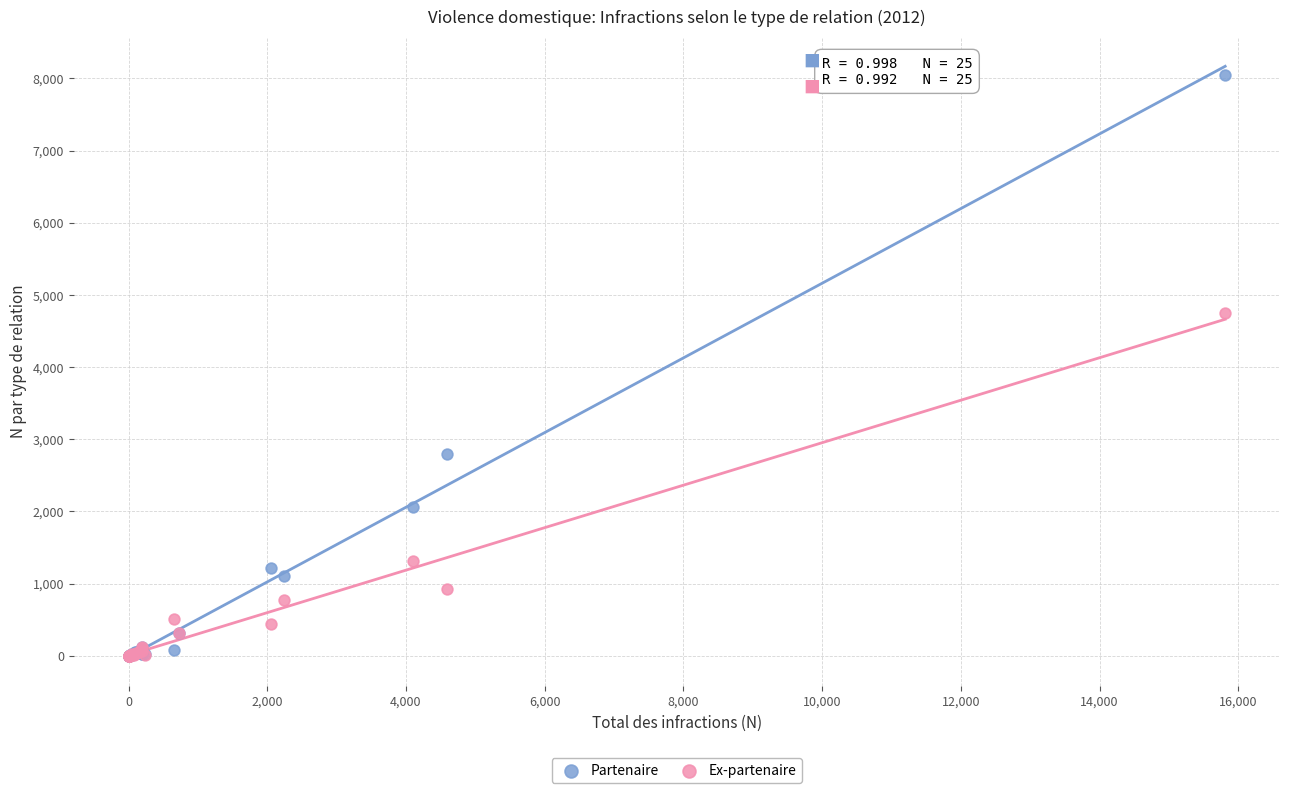

Which series reaches the maximum Y coordinate?

Partenaire